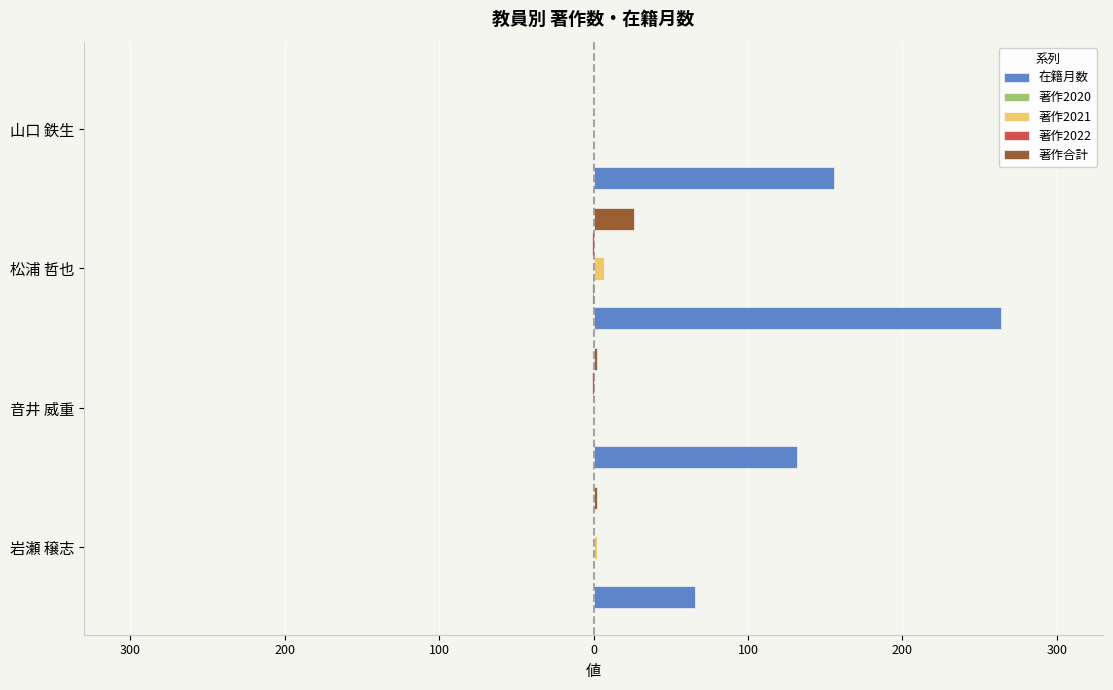

At how many categories does at least one series exceed 128?

3